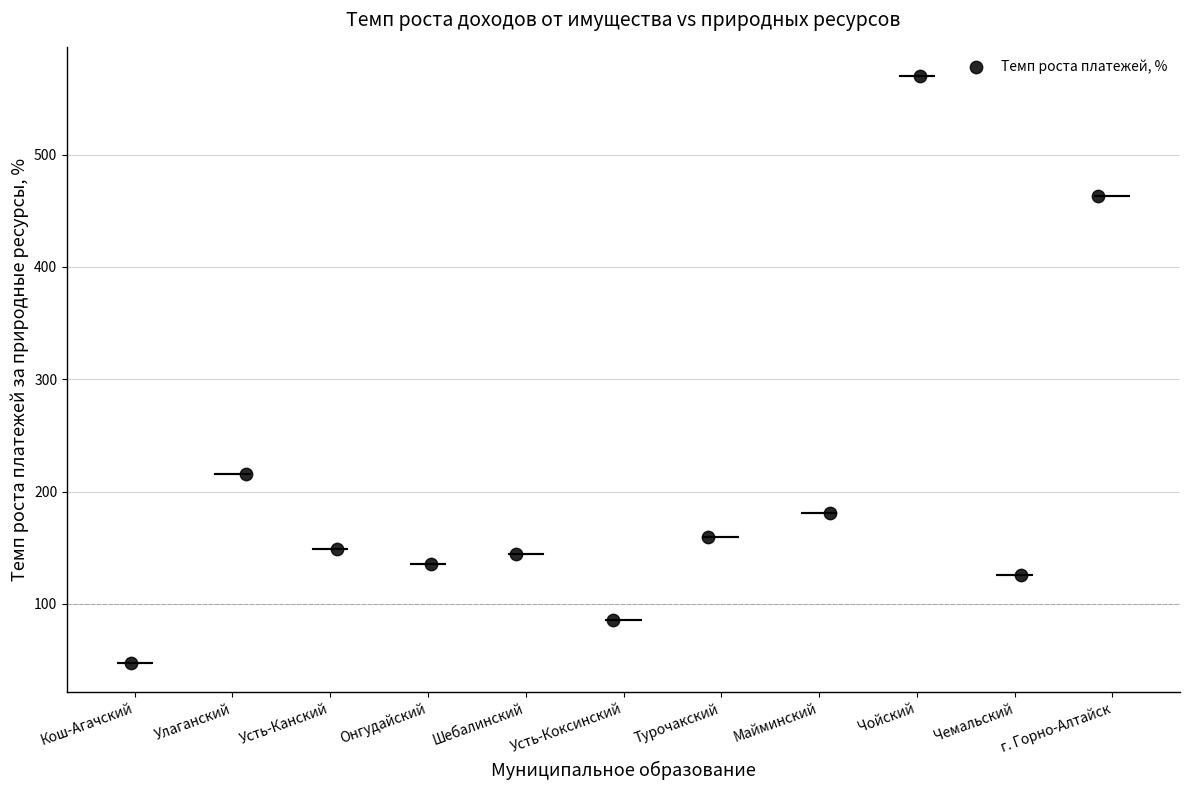

What is the range of X values (max minus min)?

9.9